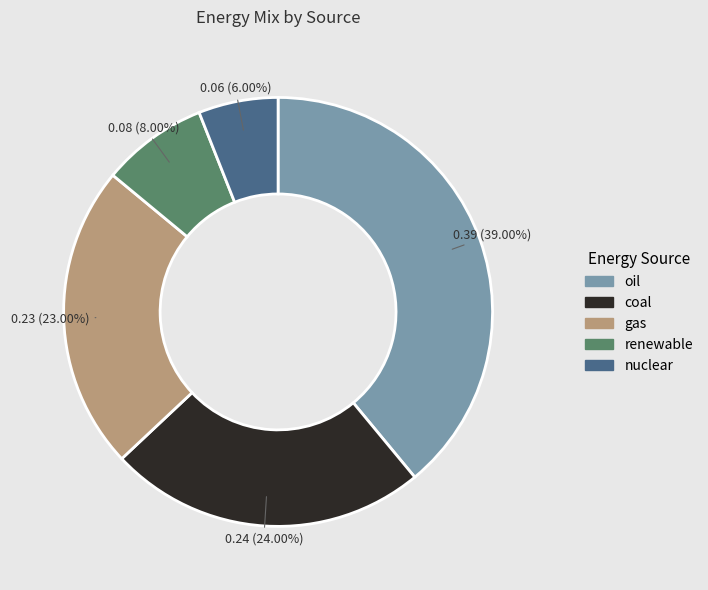

Count the number of slices in the pie.

5